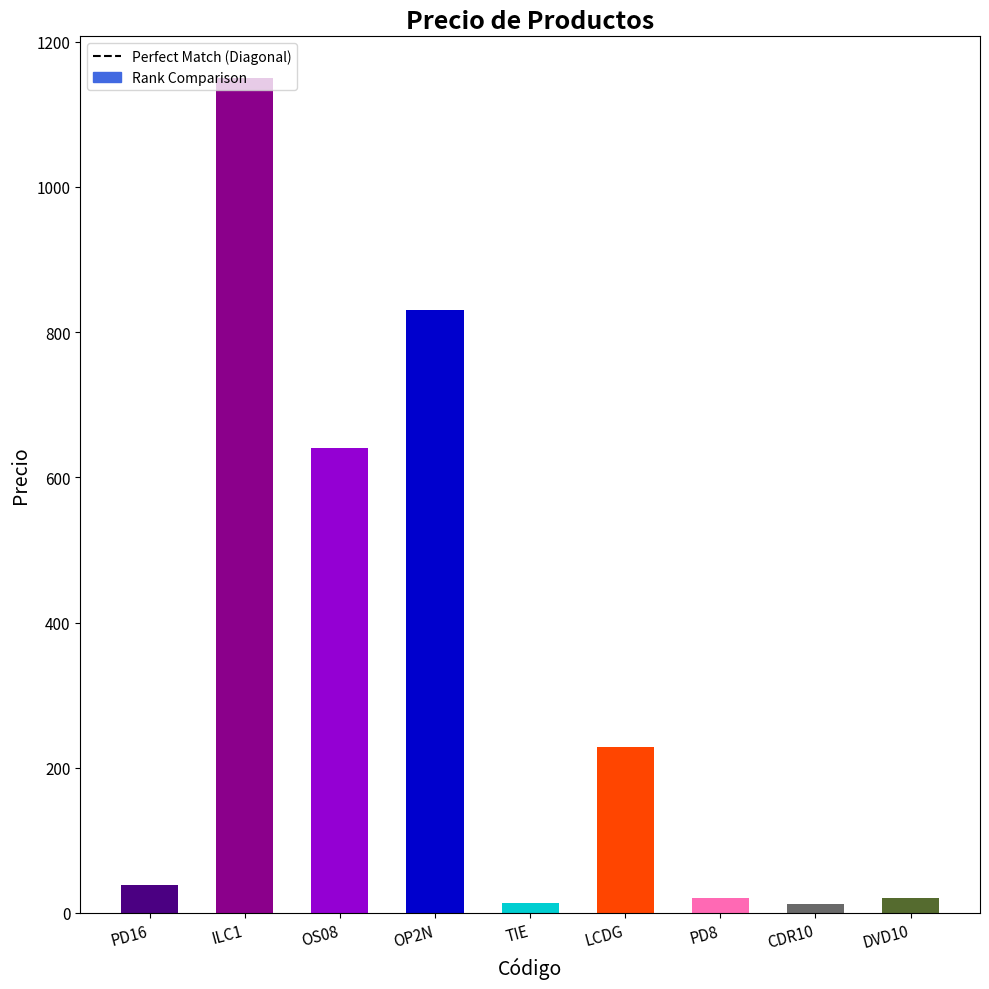

What is the sum of all values?

2956